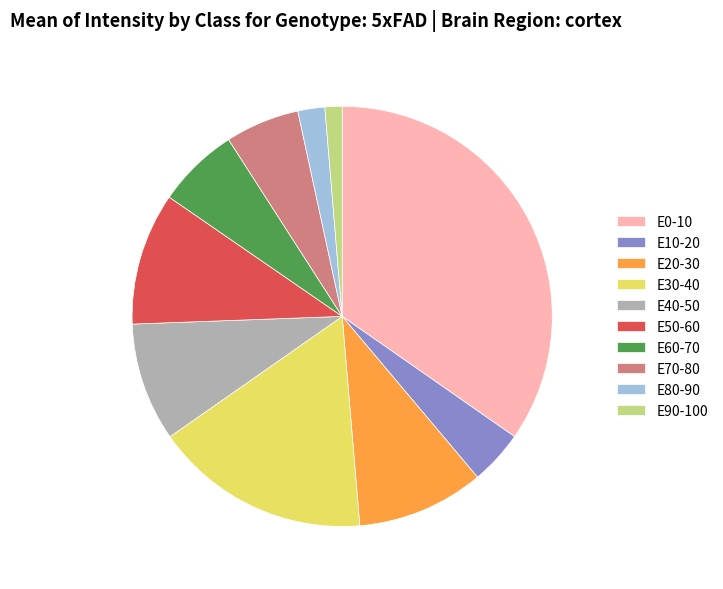

Is it true that E30-40 is 30% of the pie?

False